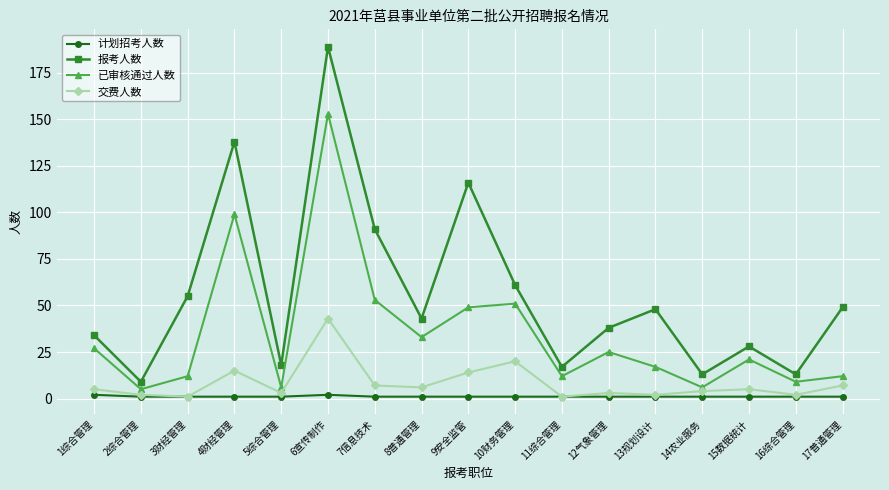

At which category is the sum across all series the highest?

6宣传制作